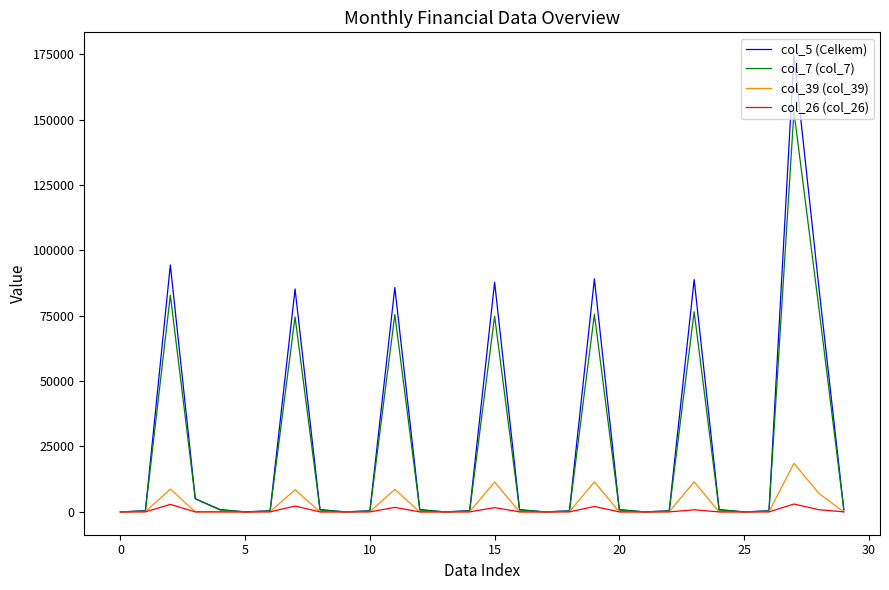

What is the highest value of the col_5 (Celkem) series?

174618.0